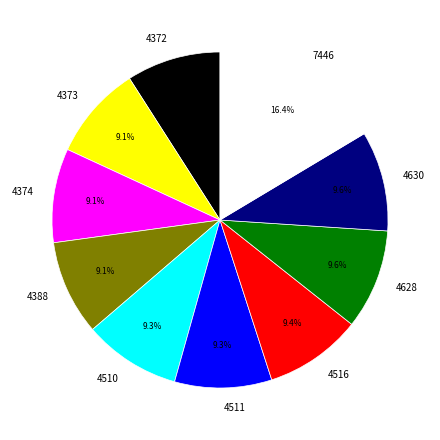

What is the ratio of the value at 4630 to the value at 4373?

1.1